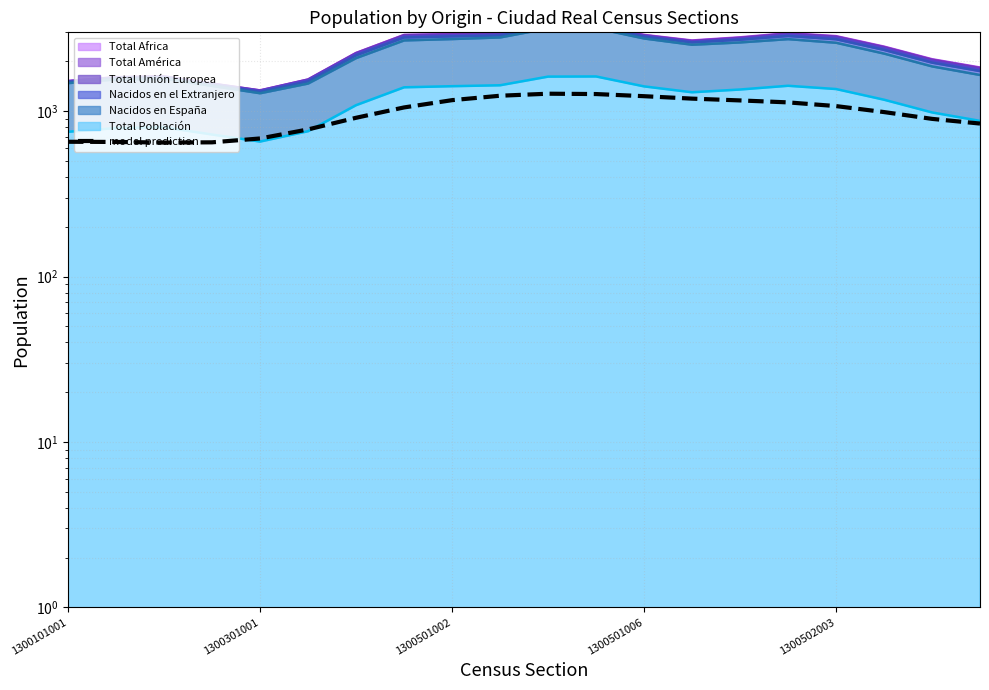

Which category has the lowest value across all series?

1300501002